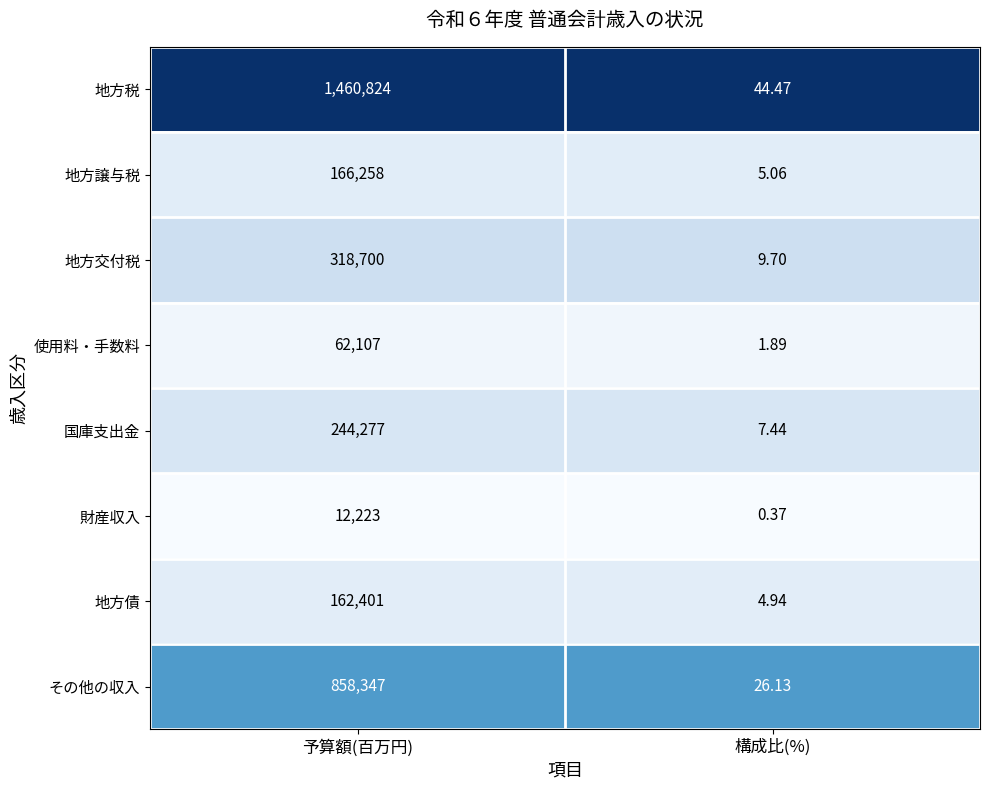

Which category has the highest value in the 地方交付税 series?

予算額(百万円)